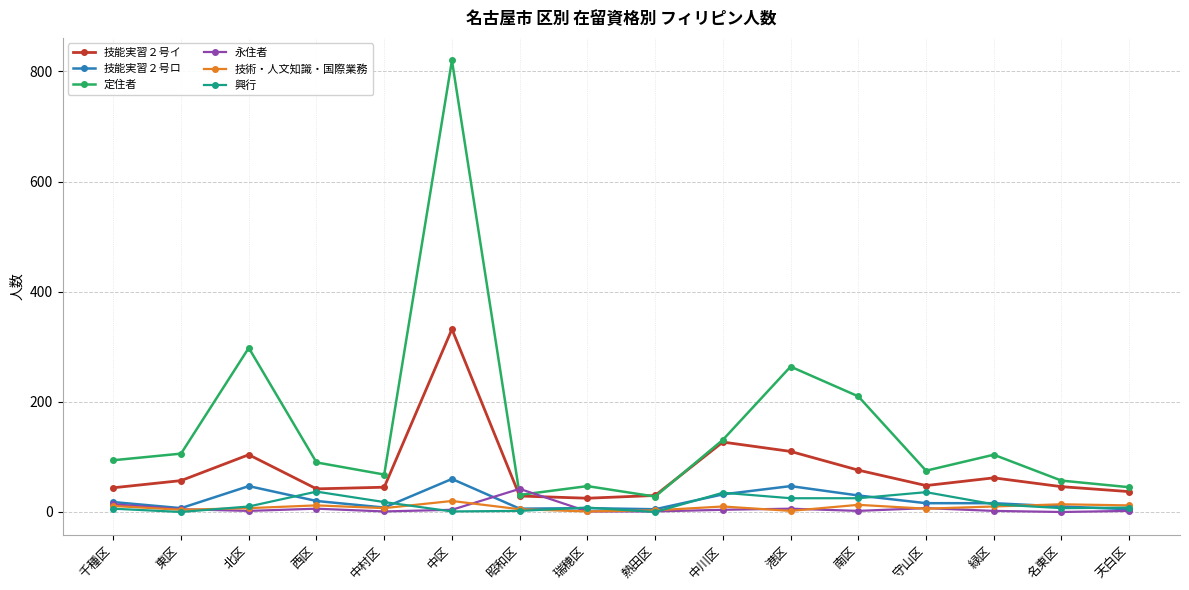

What is the highest value of the 技術・人文知識・国際業務 series?

20